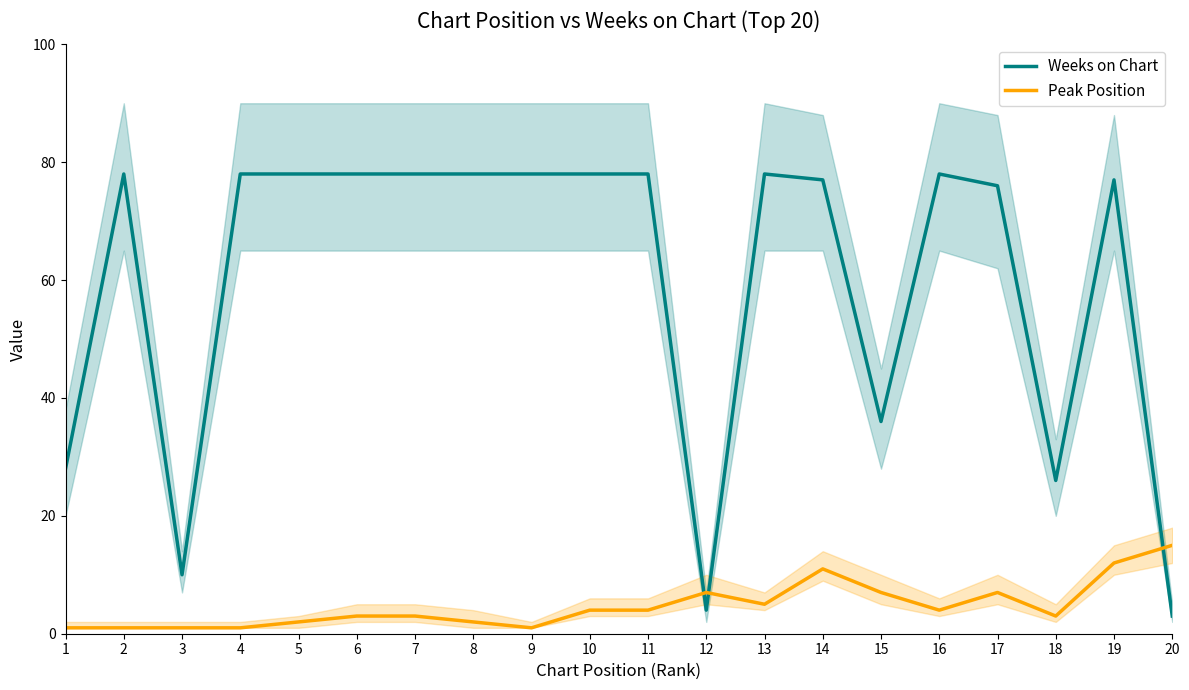

What is the value of the Peak Position point at the 2nd from the left?

1